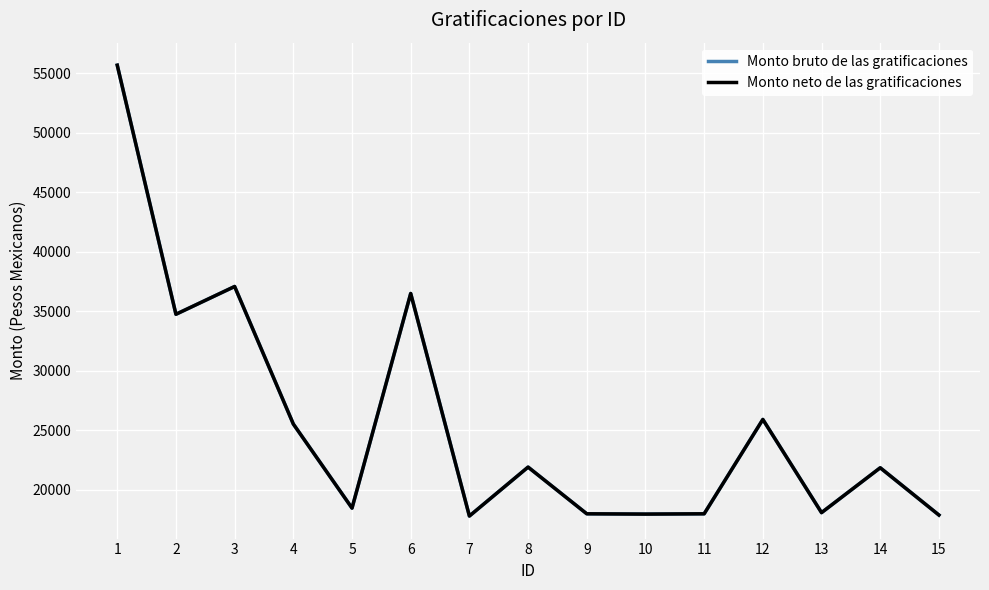

Does the chart display data point markers on the line(s)?

No